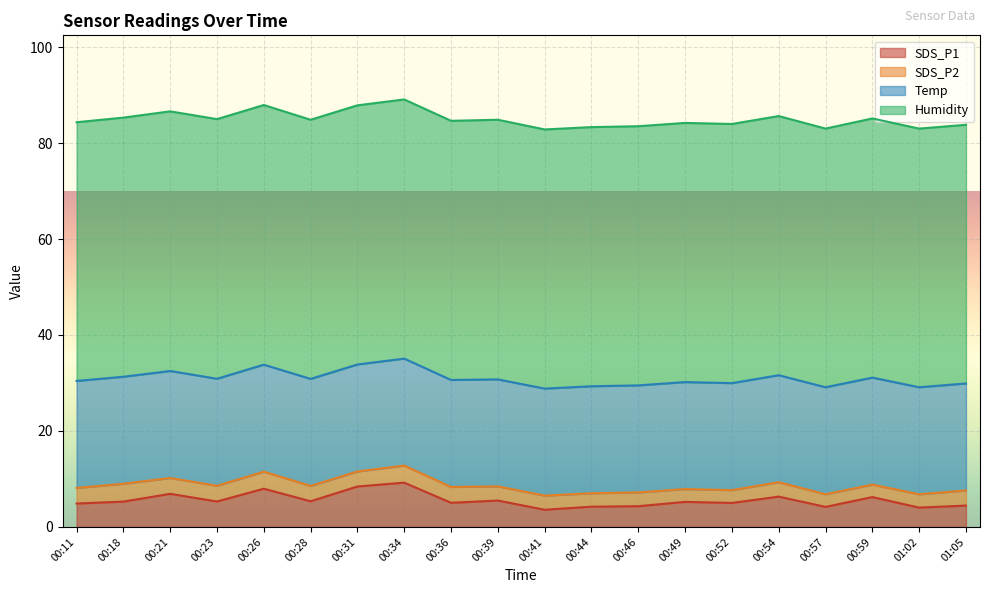

Reading left to right, extract all data points from this chart.

SDS_P1: 00:11=4.9	00:18=5.3	00:21=6.9	00:23=5.3	00:26=8.0	00:28=5.3	00:31=8.4	00:34=9.2	00:36=5.0	00:39=5.5	00:41=3.6	00:44=4.2	00:46=4.3	00:49=5.2	00:52=5.0	00:54=6.3	00:57=4.2	00:59=6.2	01:02=4.0	01:05=4.5
SDS_P2: 00:11=3.2	00:18=3.7	00:21=3.3	00:23=3.3	00:26=3.5	00:28=3.2	00:31=3.1	00:34=3.5	00:36=3.3	00:39=3.0	00:41=3.0	00:44=2.8	00:46=2.9	00:49=2.7	00:52=2.7	00:54=3.0	00:57=2.6	00:59=2.6	01:02=2.8	01:05=3.1
Temp: 00:11=22.3	00:18=22.3	00:21=22.3	00:23=22.3	00:26=22.3	00:28=22.3	00:31=22.3	00:34=22.3	00:36=22.3	00:39=22.3	00:41=22.3	00:44=22.3	00:46=22.3	00:49=22.3	00:52=22.3	00:54=22.3	00:57=22.3	00:59=22.3	01:02=22.3	01:05=22.3
Humidity: 00:11=53.9	00:18=54.0	00:21=54.1	00:23=54.1	00:26=54.1	00:28=54.0	00:31=54.0	00:34=54.0	00:36=54.0	00:39=54.1	00:41=54.0	00:44=54.0	00:46=54.0	00:49=54.0	00:52=54.0	00:54=54.0	00:57=53.9	00:59=54.0	01:02=53.9	01:05=53.9